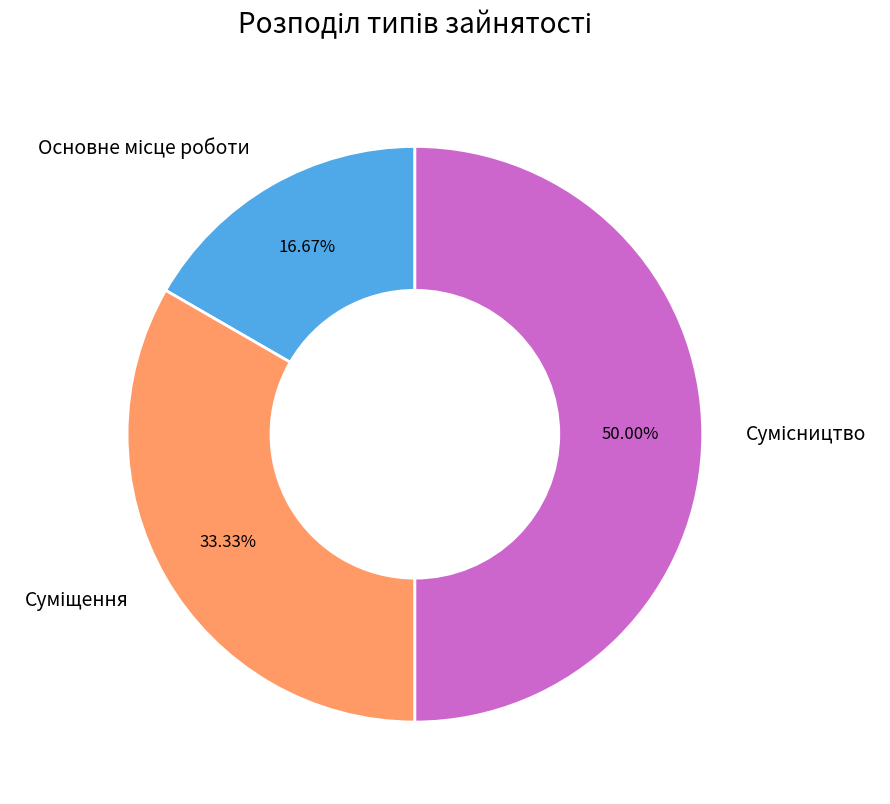

Is Сумісництво the majority of the pie?

No